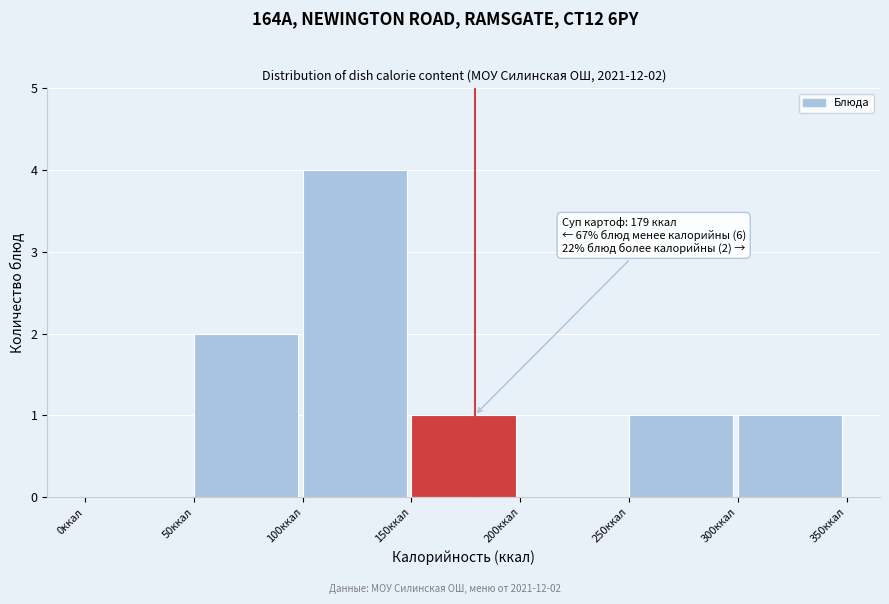

Over which range of the x-axis is the bar tallest?

100 to 150